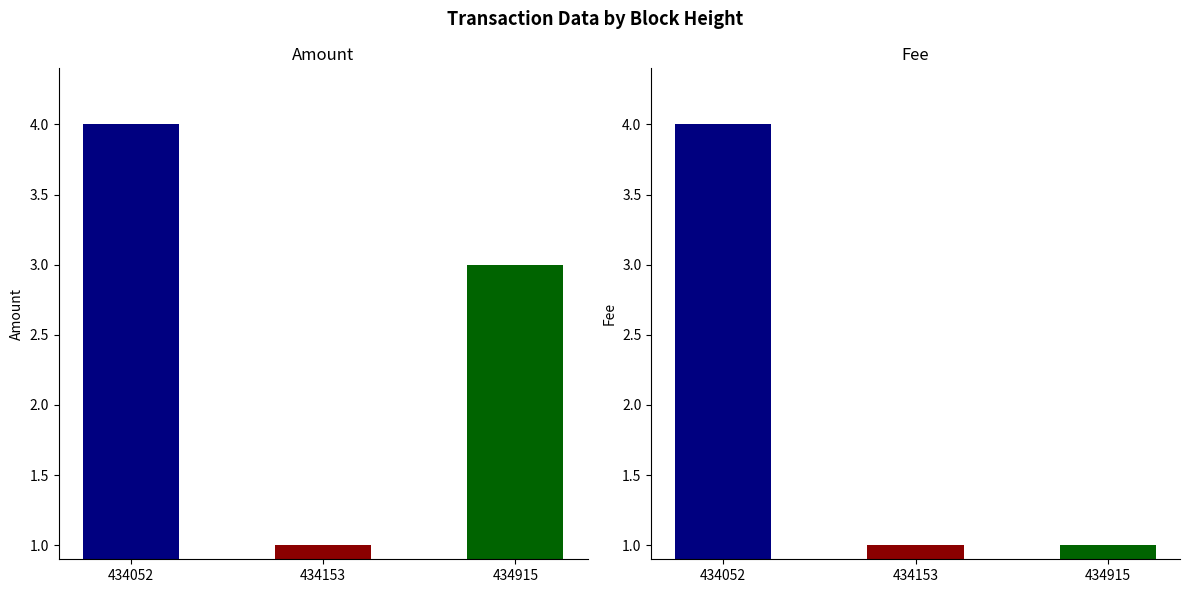

Which category has the highest value in the Amount series?

434052